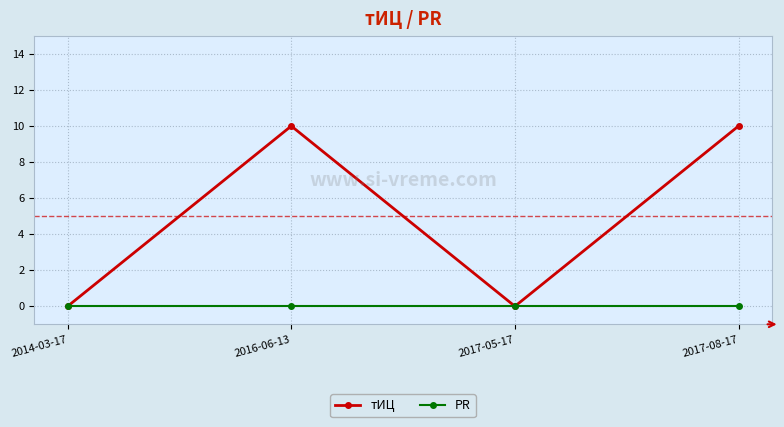

Rank the series by their maximum value, from lowest to highest.

PR, тИЦ